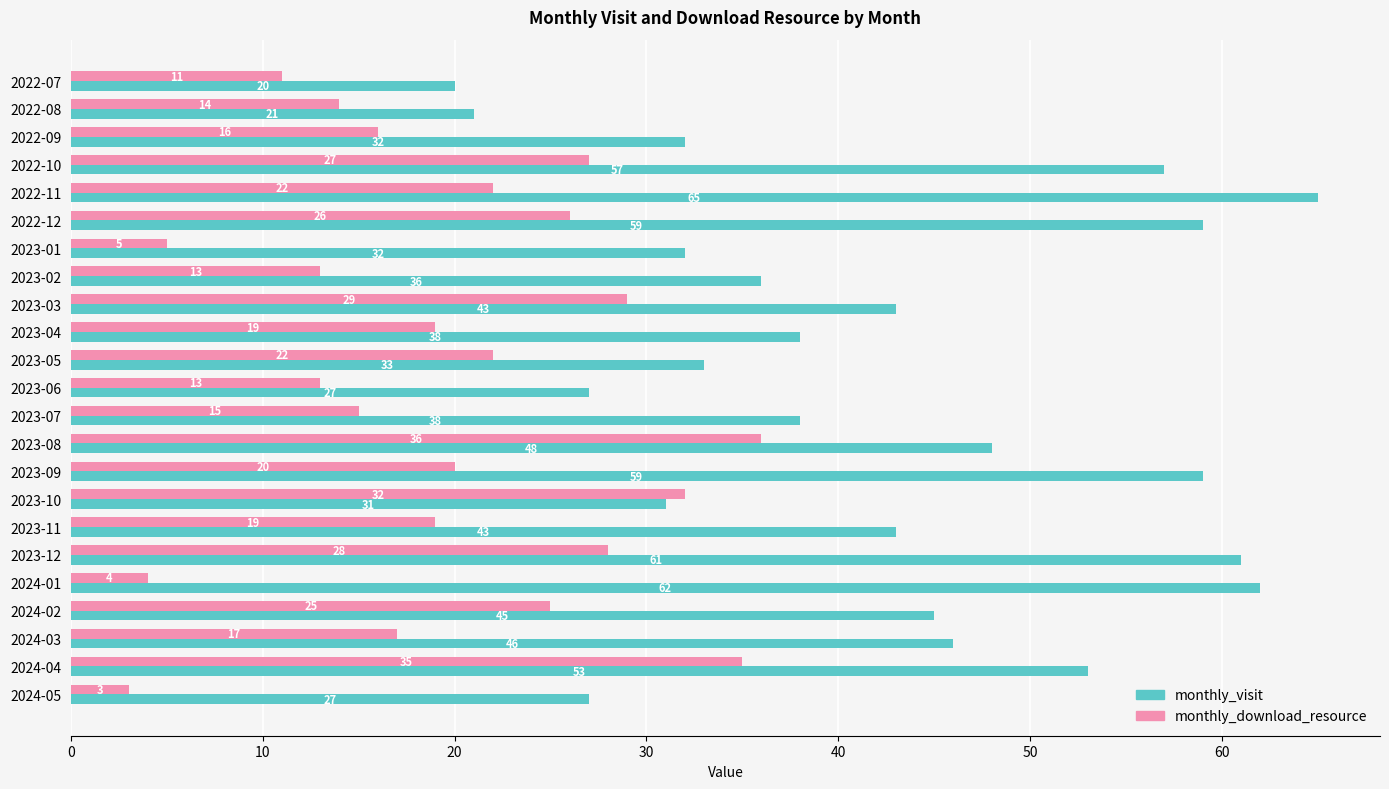

What is the difference between the second highest and minimum values in the monthly_download_resource series?

32